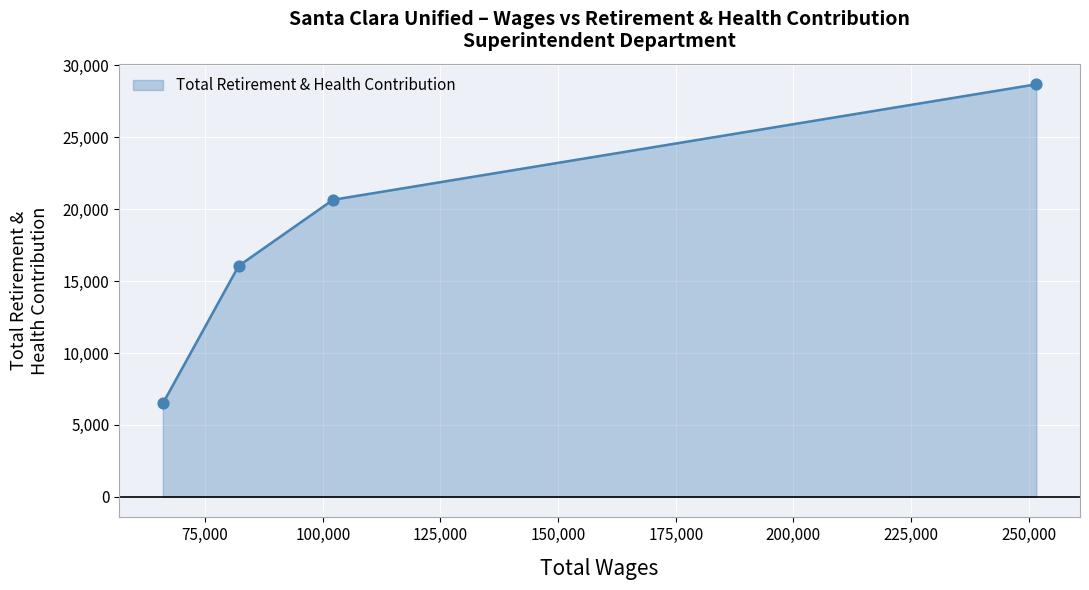

True or false: the data has more than 2 interior local peaks.

False